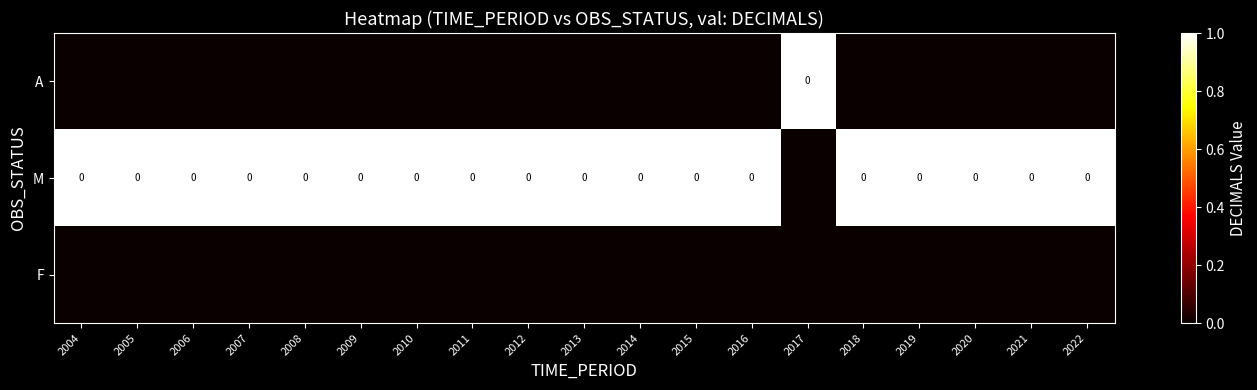

Rank the series at 2008 from highest to lowest value.

M, A, F